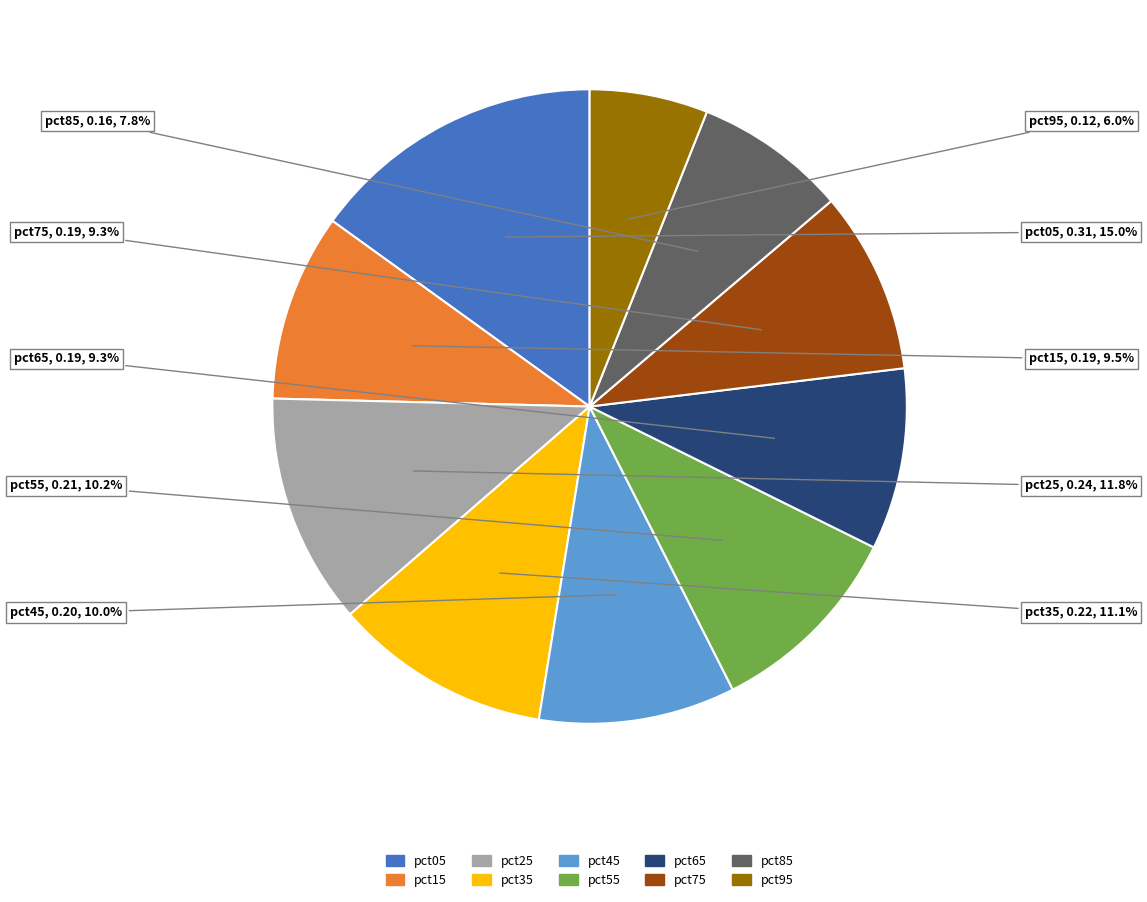

What percentage do pct55 and pct65 together represent?

19.5%